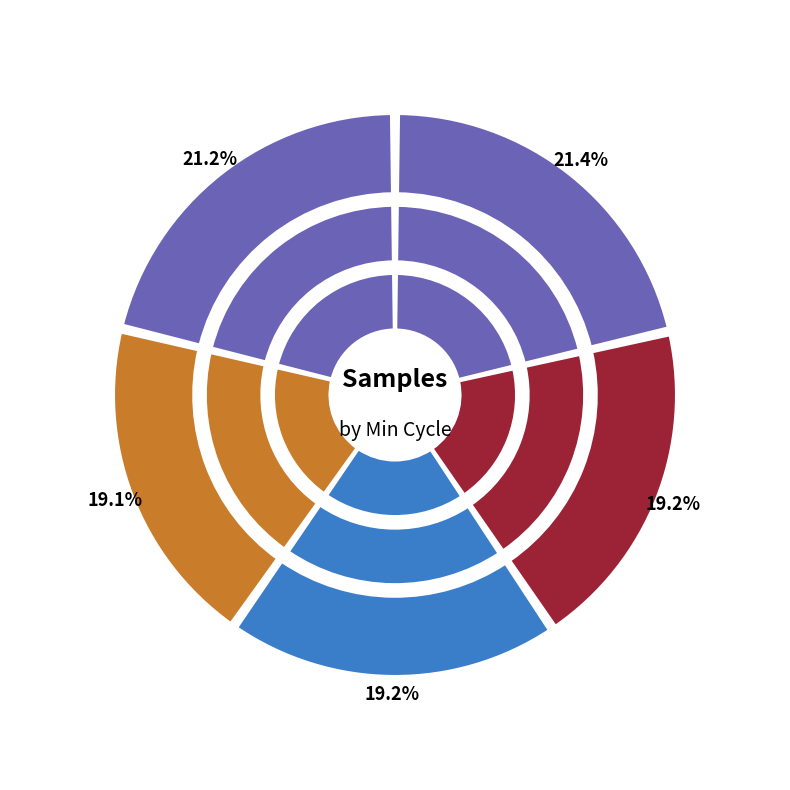

Which has a higher value, Min_cycle=54 or Min_cycle=57?

Min_cycle=54